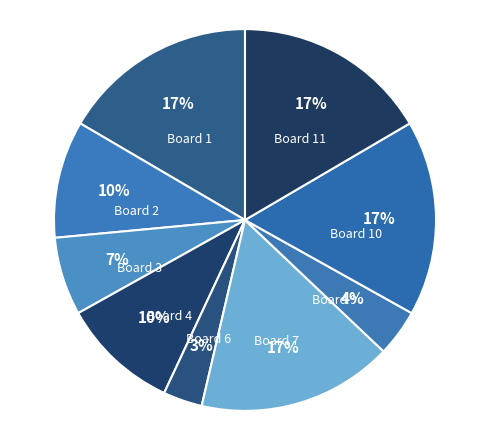

To the nearest percent, what portion does Board 7 represent?

17%